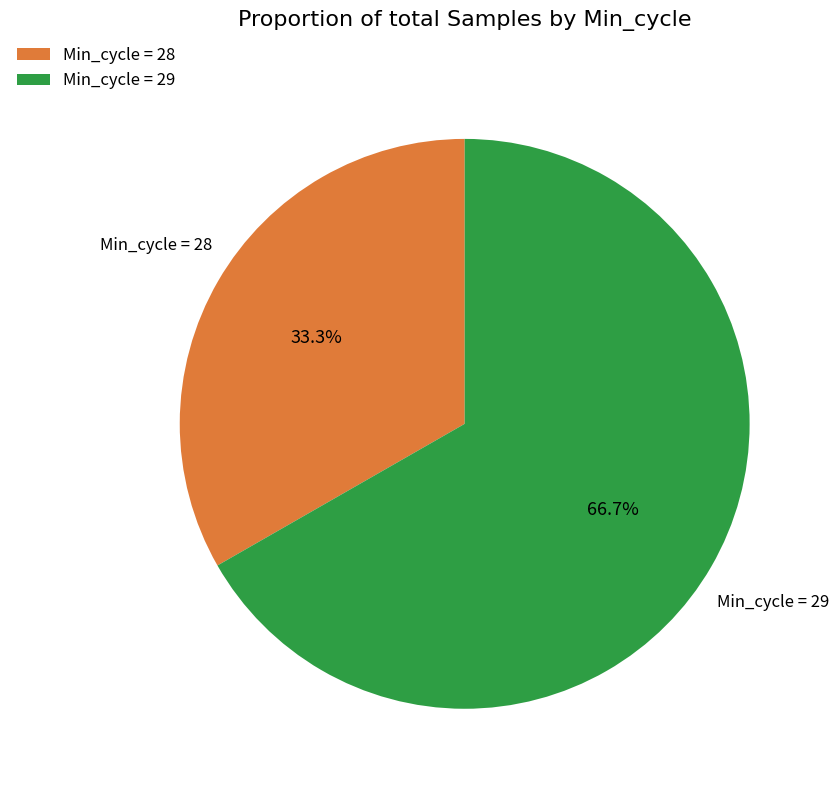

How many slices are in this pie chart?

2